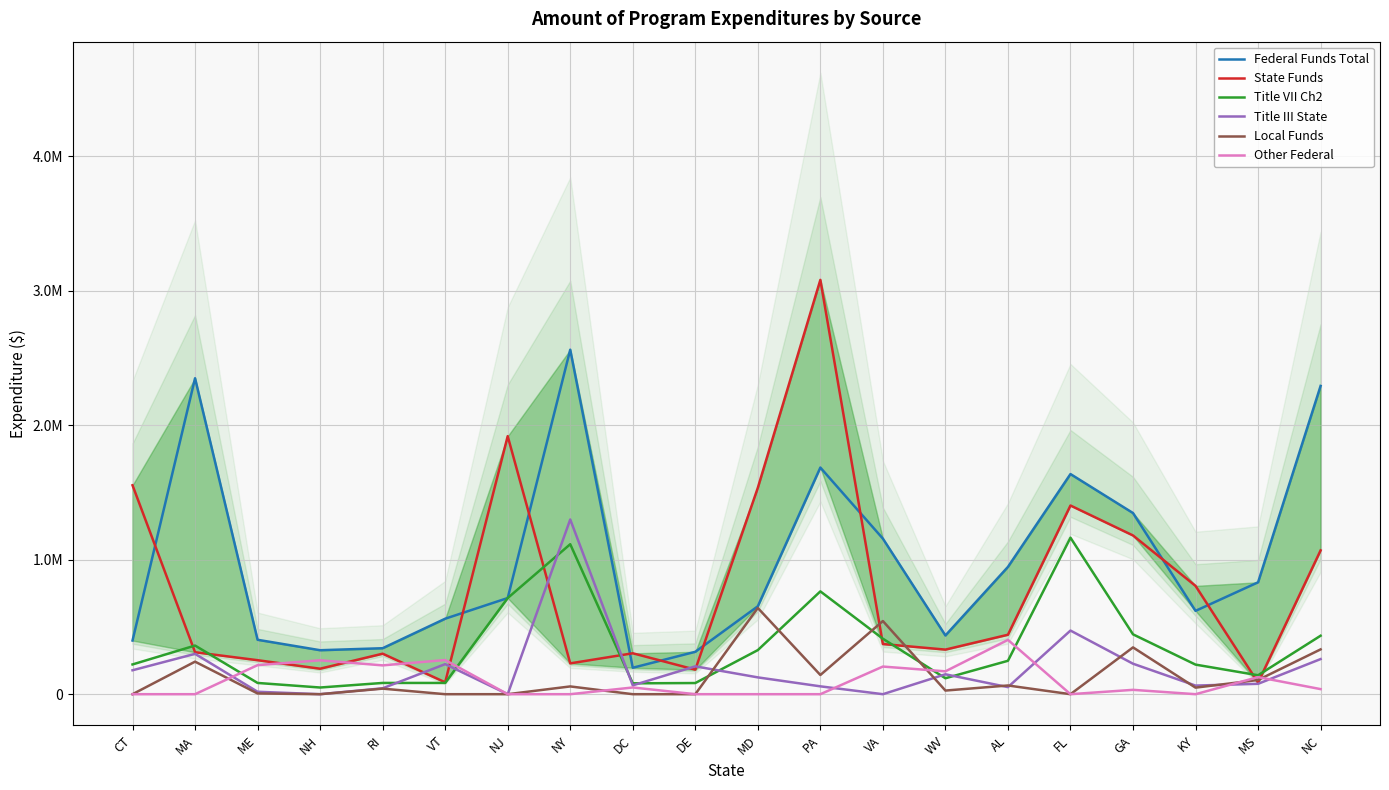

At which label does Other Federal reach its minimum?

CT